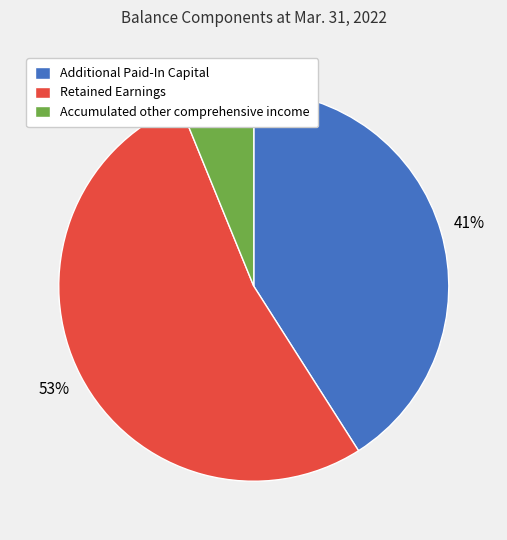

What is the largest slice in the pie chart?

Retained Earnings